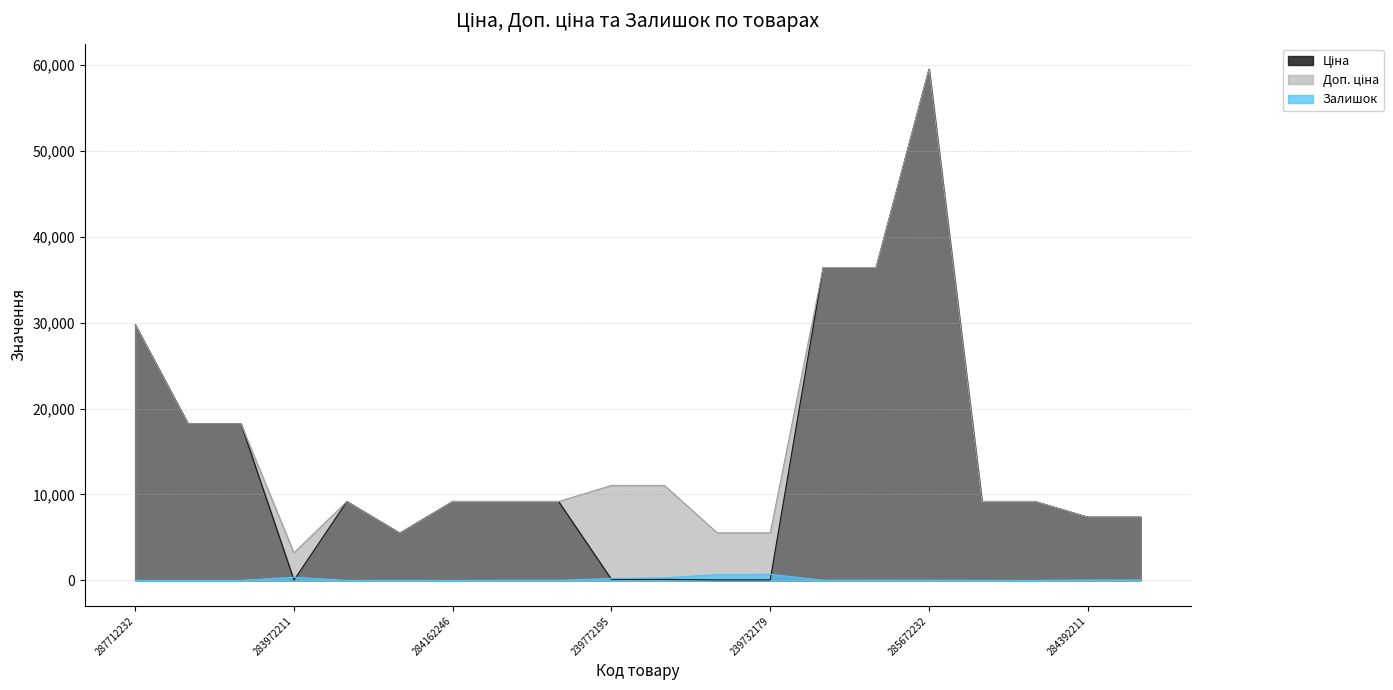

What is the value of the Залишок point at the 8th from the left?

11.0